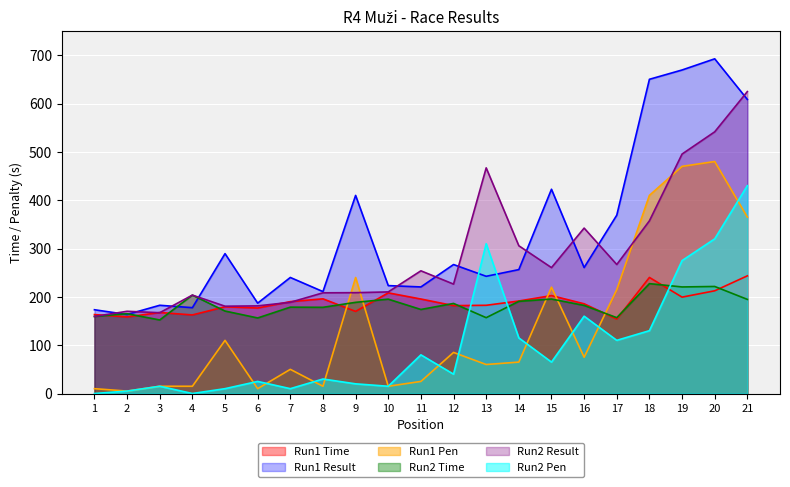

What are all the series names shown in the legend?

Run1 Time, Run1 Result, Run1 Pen, Run2 Time, Run2 Result, Run2 Pen